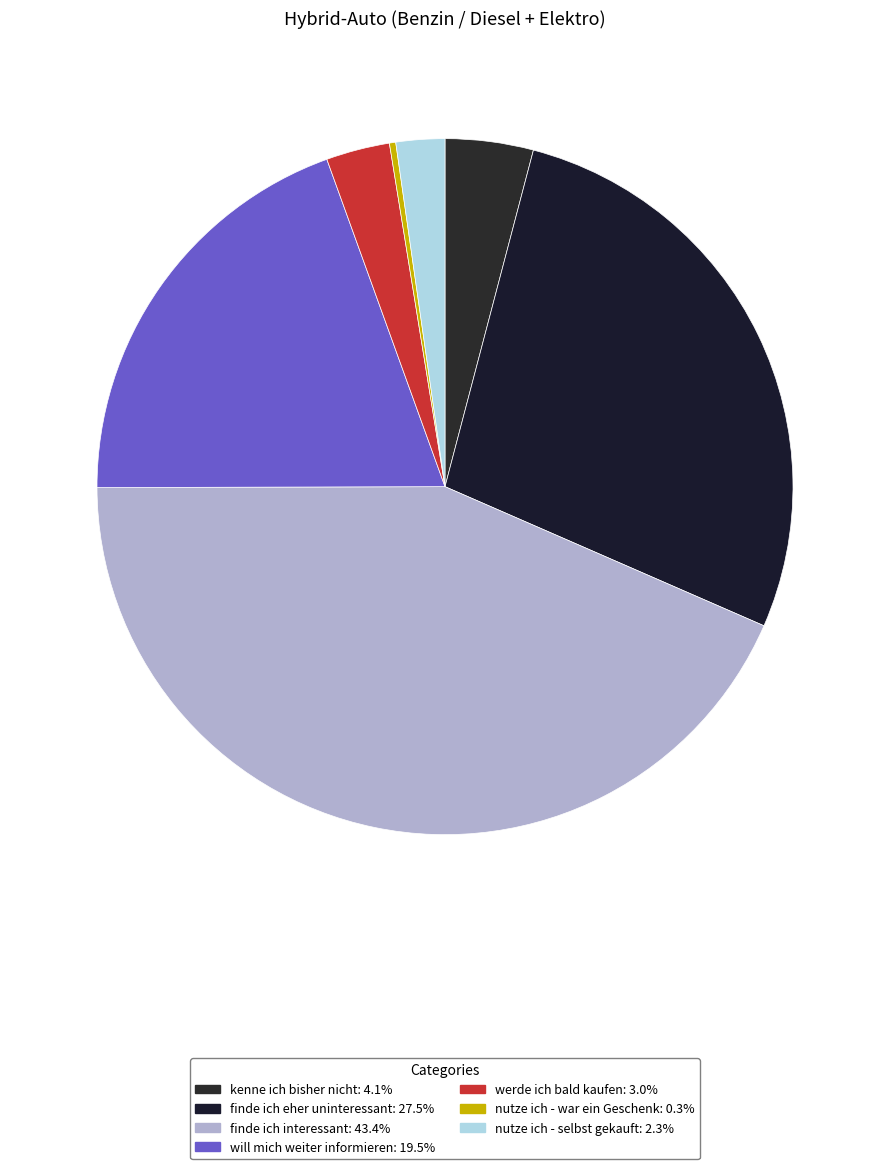

Rank the categories by value from highest to lowest.

finde ich interessant, finde ich eher uninteressant, will mich weiter informieren, kenne ich bisher nicht, werde ich bald kaufen, nutze ich - selbst gekauft, nutze ich - war ein Geschenk